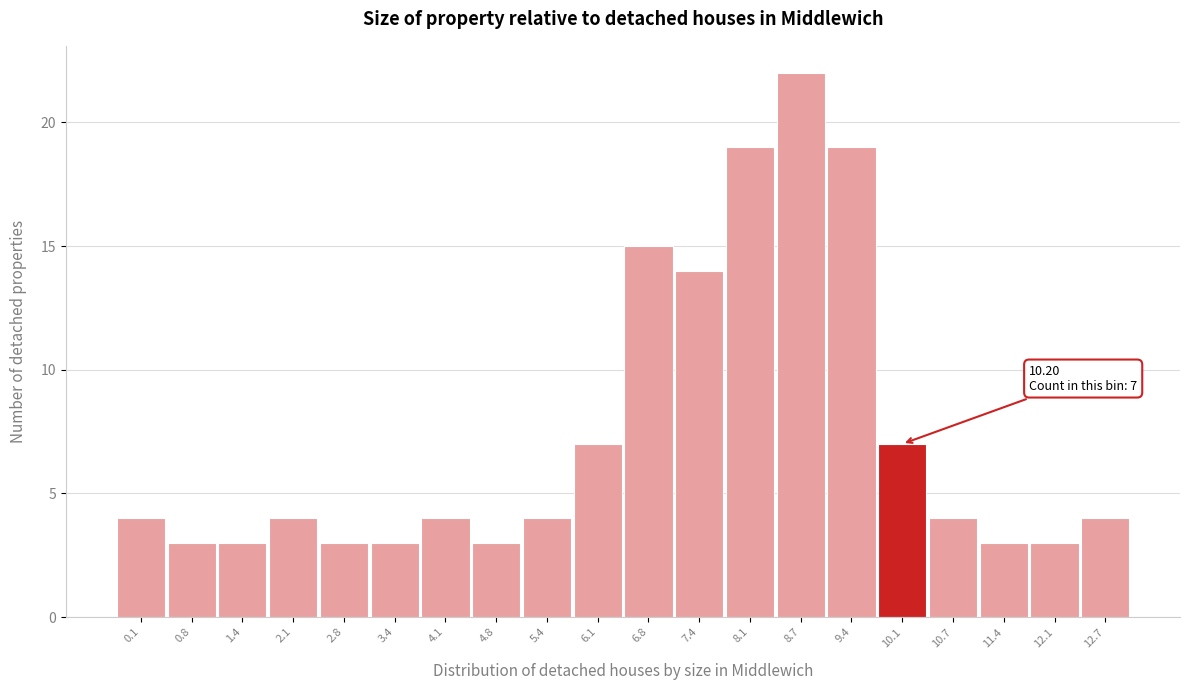

Reading left to right, transcribe all the data shown in this chart.

4	3	3	4	3	3	4	3	4	7	15	14	19	22	19	7	4	3	3	4